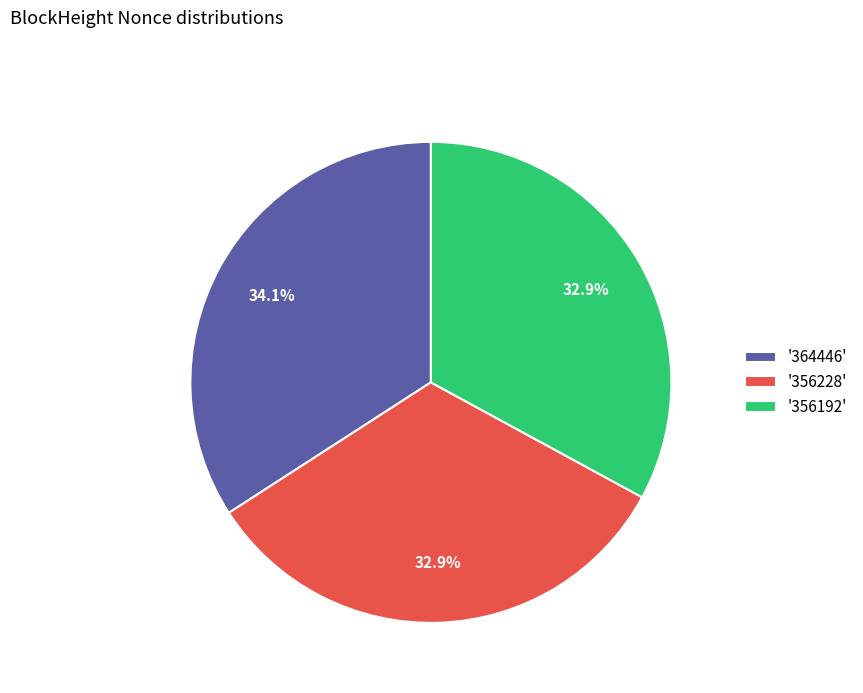

Approximately how many times larger is the value at '356228' compared to '364446'?

1.0